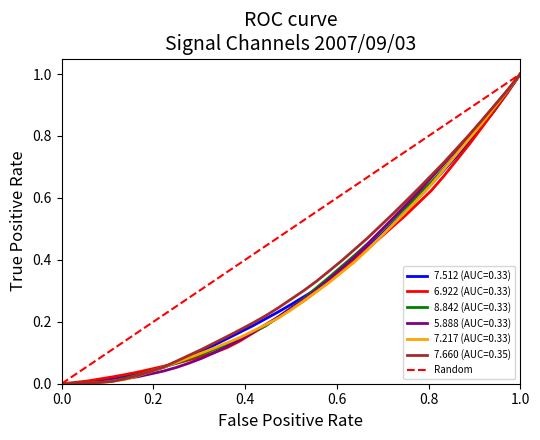

How many positive values are there?

1